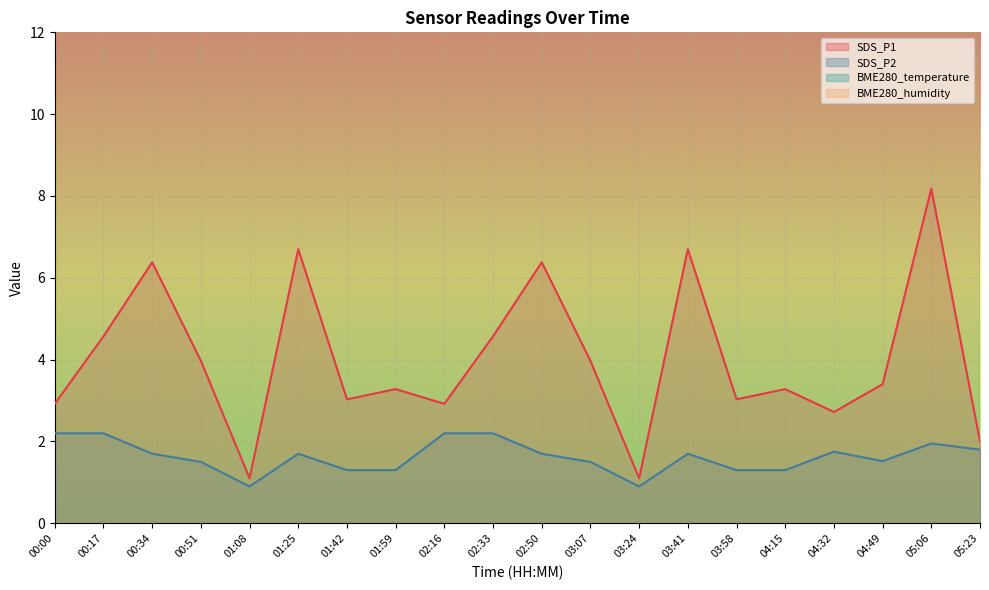

The value of SDS_P1 at 03:24 is 0.4. True or false?

False